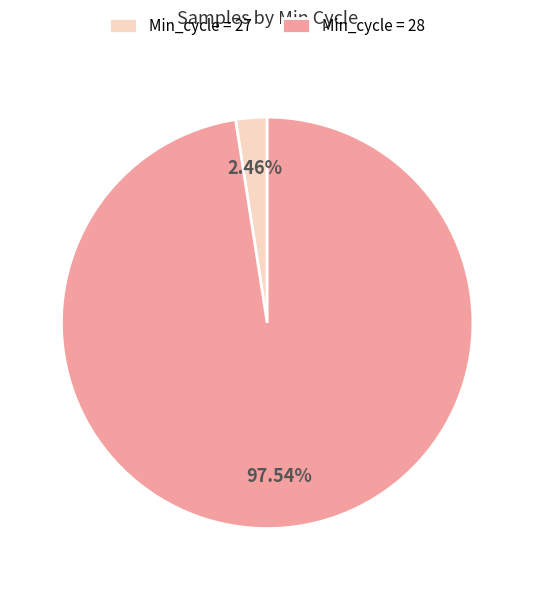

Count the number of slices in the pie.

2